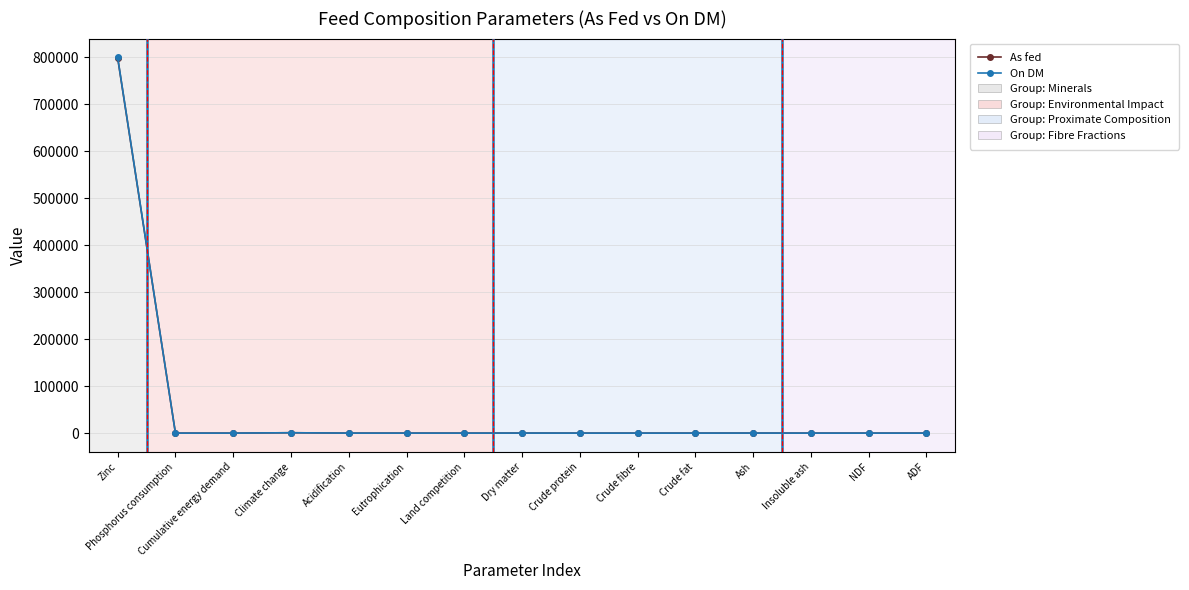

The As fed series shows 0.0 at Land competition. True or false?

True